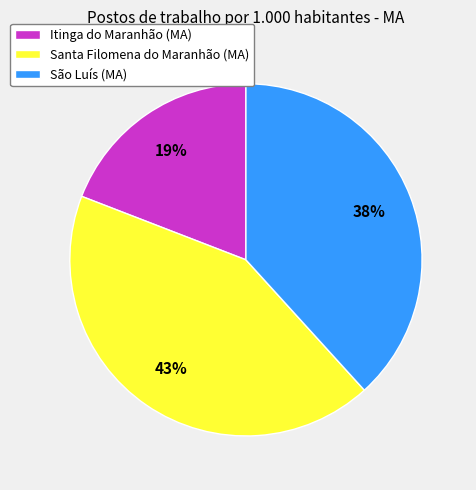

What is the ratio of the value at São Luís (MA) to the value at Santa Filomena do Maranhão (MA)?

0.9